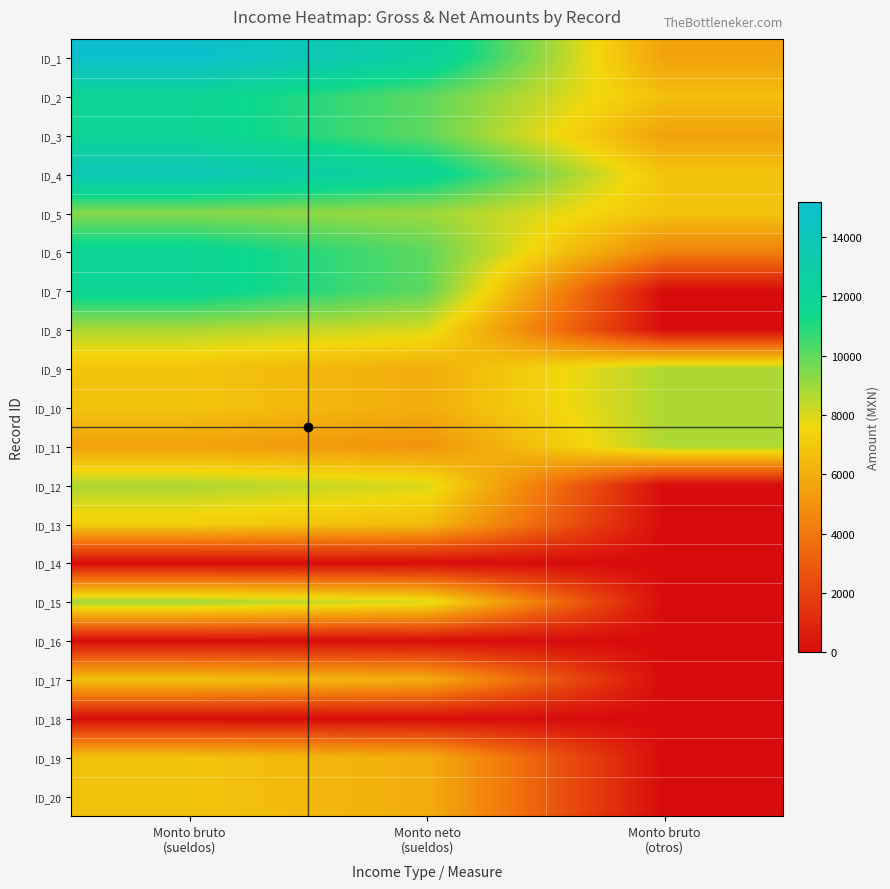

At which category is the sum across all series the highest?

Monto bruto
(sueldos)